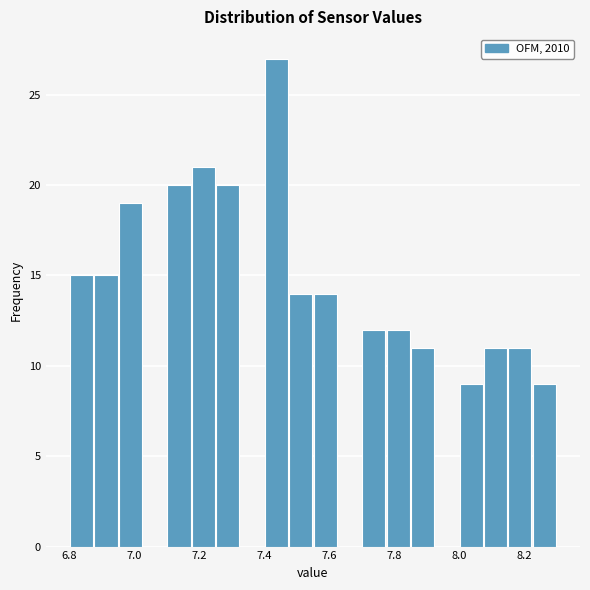

Around what value on the x-axis is the tallest bar? Give the approximate position of its centre, as read against the axis.

7.44